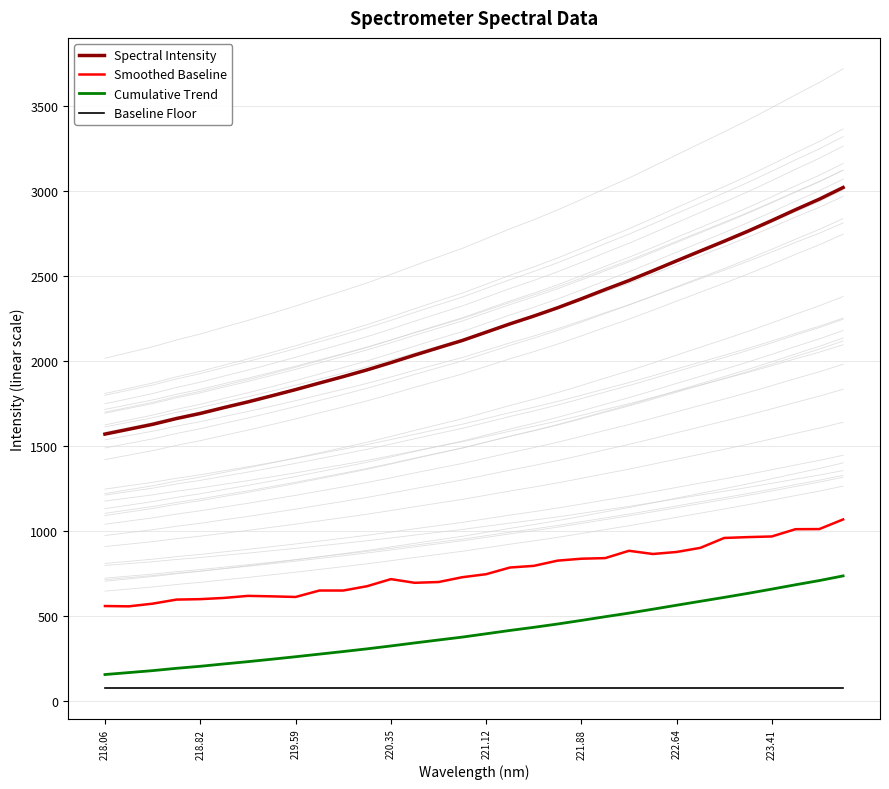

True or false: Smoothed Baseline has a value of 1496.6 at 222.64.

False